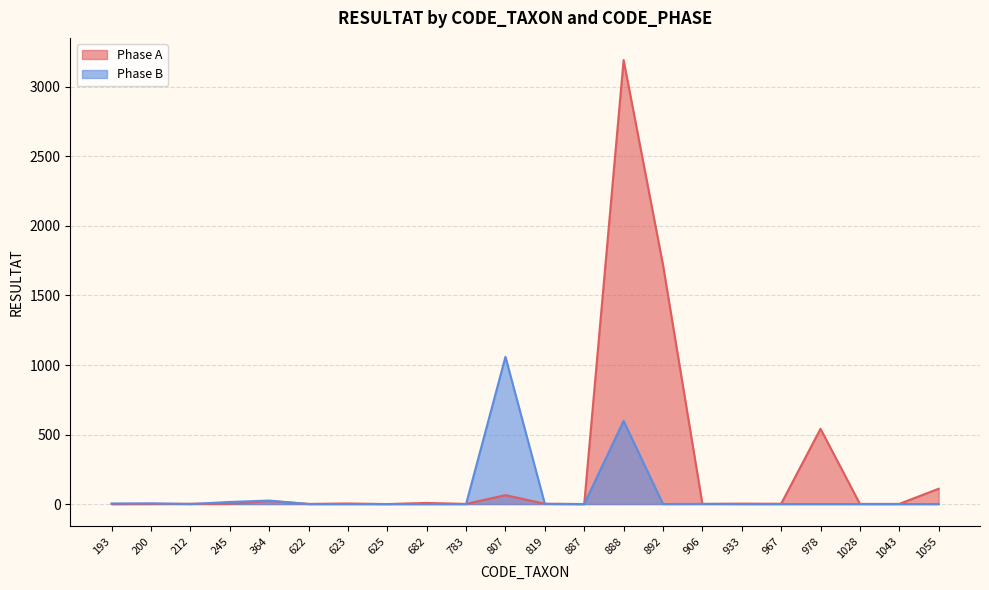

How many values in the Phase A series exceed 2?

9